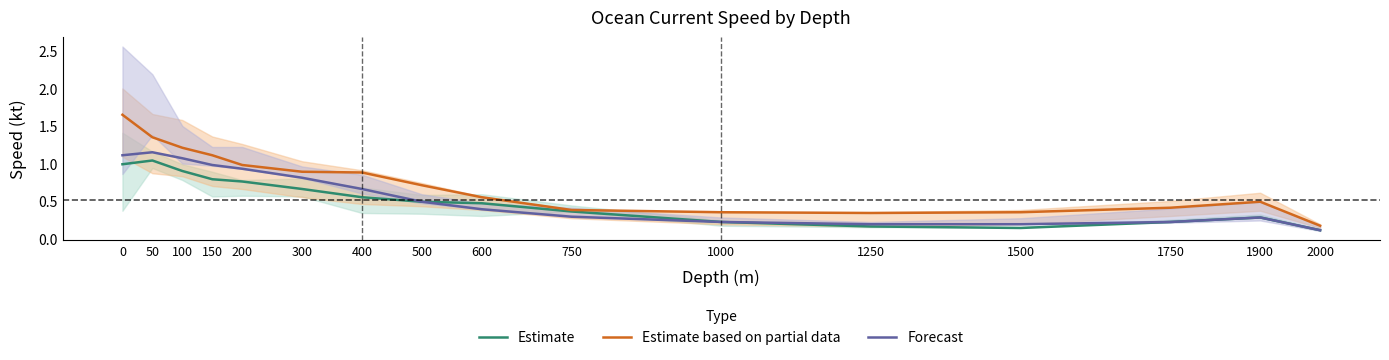

At how many categories does at least one series exceed 0?

16